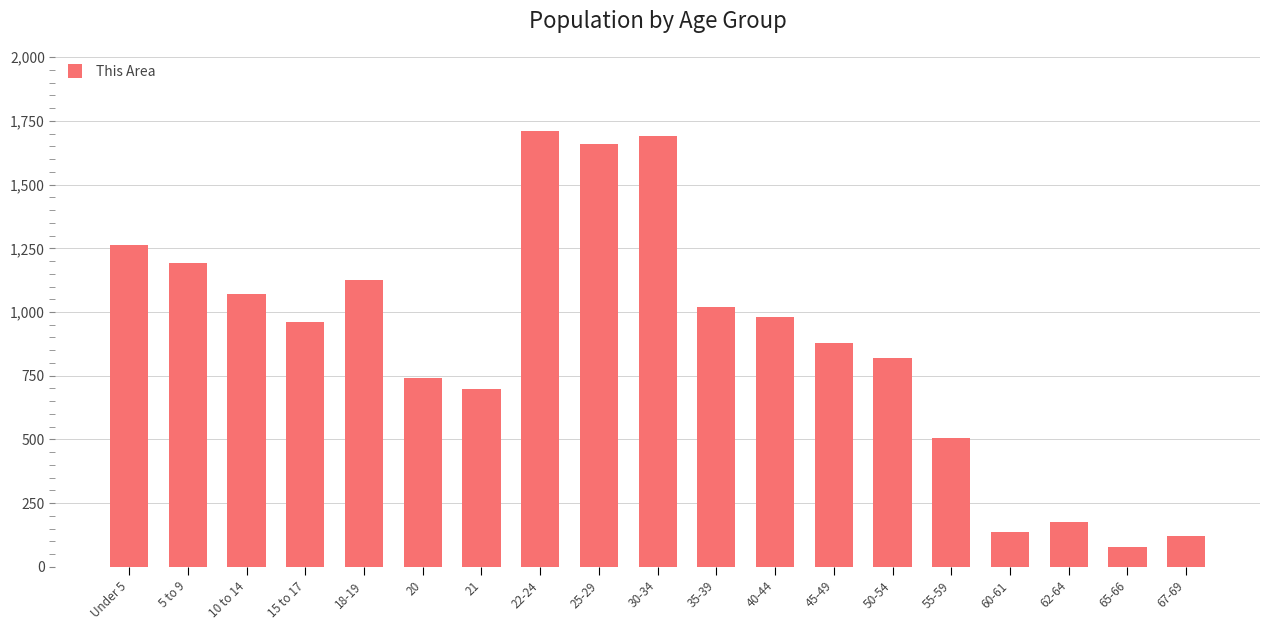

Is it true that the value at 20 is 1278?

False